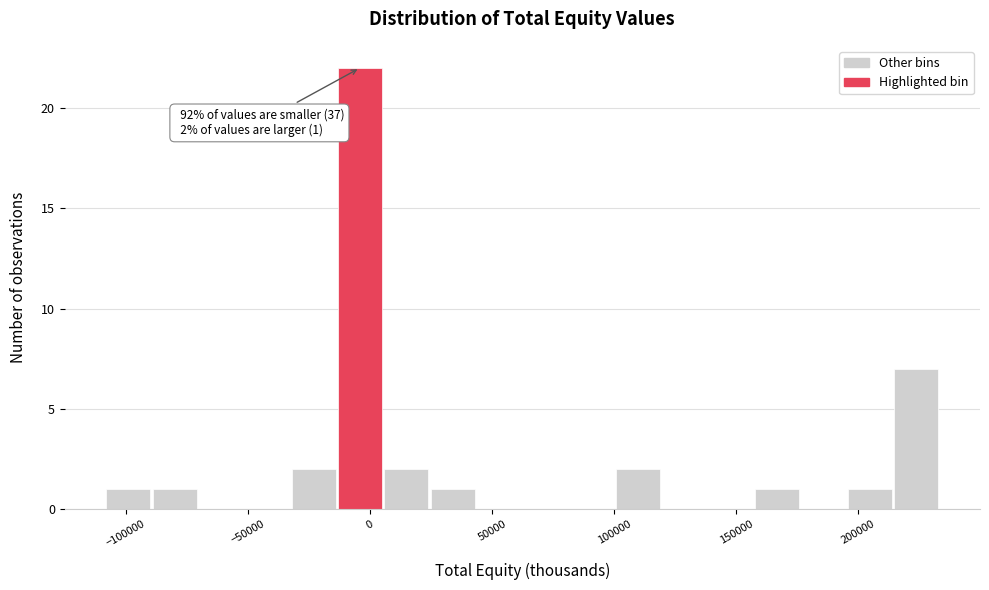

Read against the x-axis, roughly where is the centre of the tallest bar?

-5000